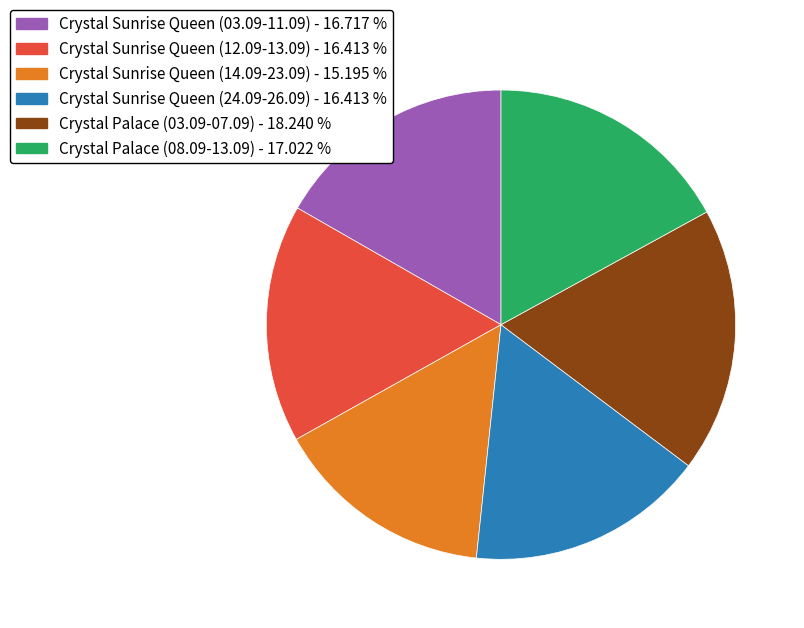

What is the smallest slice in the pie chart?

Crystal Sunrise Queen (14.09-23.09)